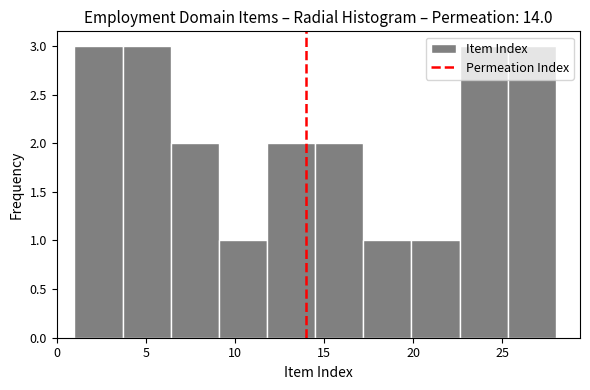

Reading left to right, transcribe this chart: for each bar, give the range it covers on the x-axis and its height. Neither the bar edges nor the heights are printed on the chart, so give them approximately, as read against the axes.

1.0 to 3.7: 3
3.7 to 6.4: 3
6.4 to 9.1: 2
9.1 to 11.8: 1
11.8 to 14.5: 2
14.5 to 17.2: 2
17.2 to 19.9: 1
19.9 to 22.6: 1
22.6 to 25.3: 3
25.3 to 28.0: 3